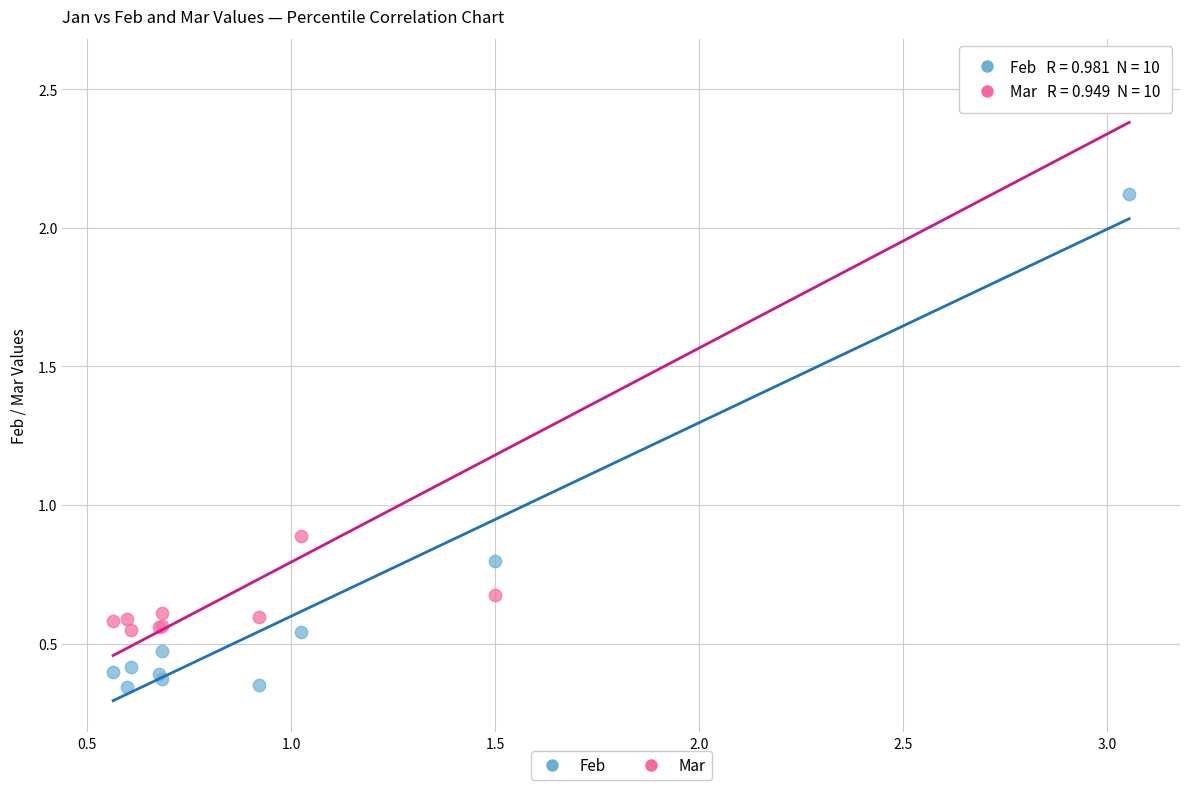

Which series contains the highest Y value?

Mar